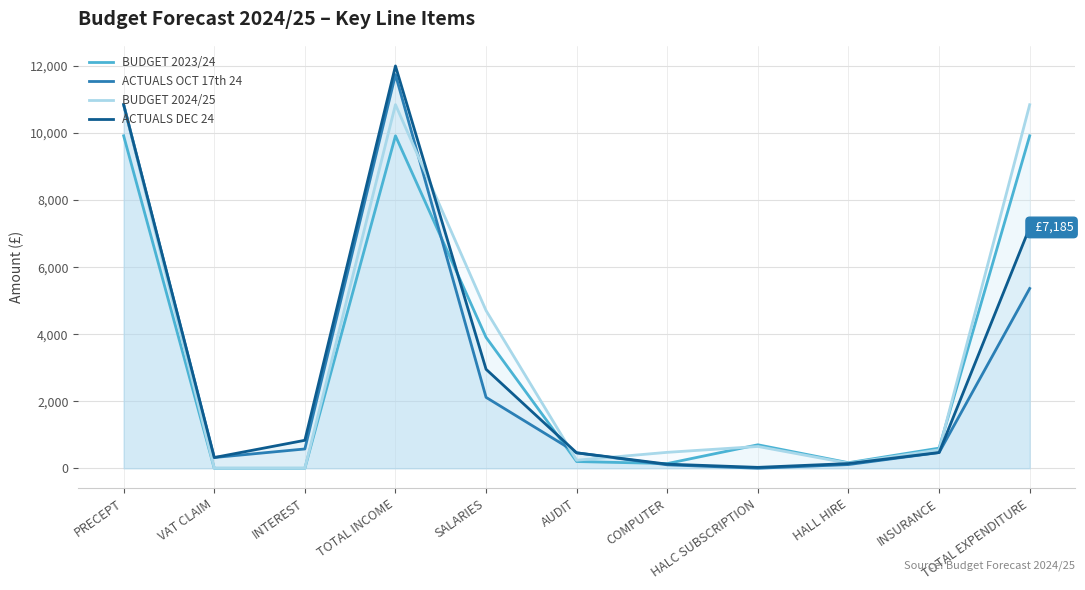

What is the difference between the BUDGET 2024/25 values at HALC SUBSCRIPTION and INSURANCE?

100.0